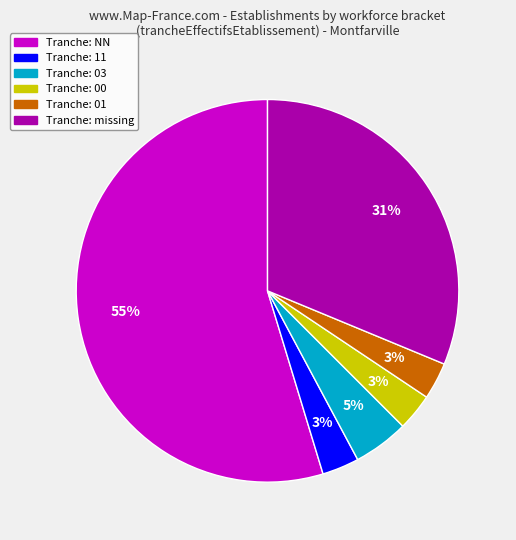

Is there any slice that represents more than half of the pie?

Yes